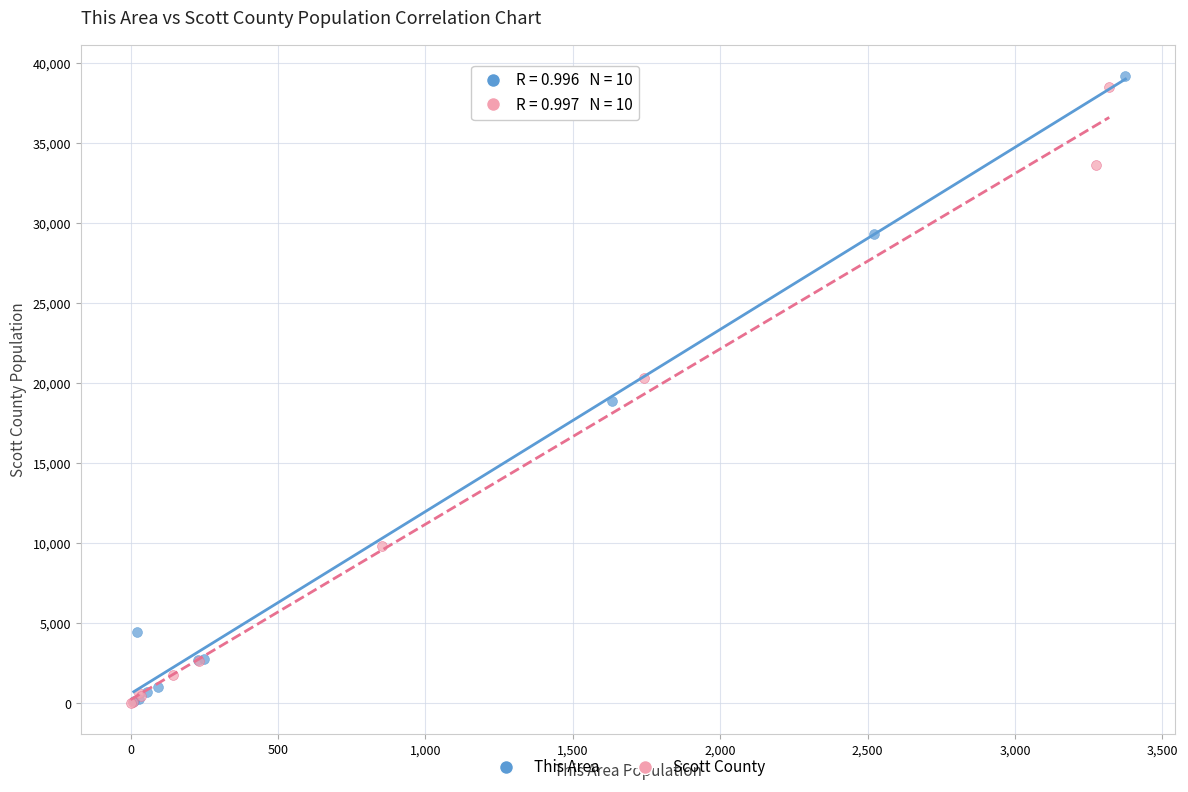

Which series has the widest spread of Y values?

This Area